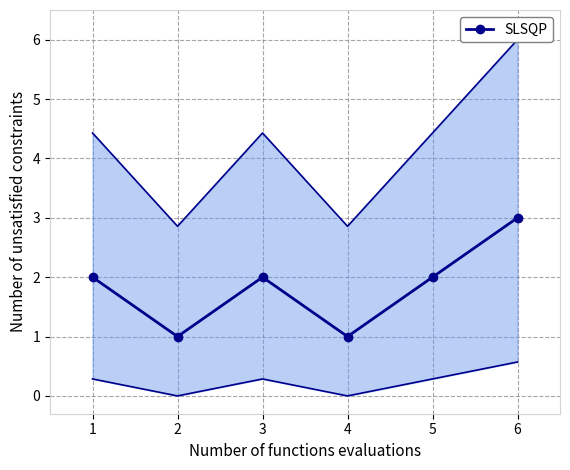

What is the value of the 5th point from the left?

2